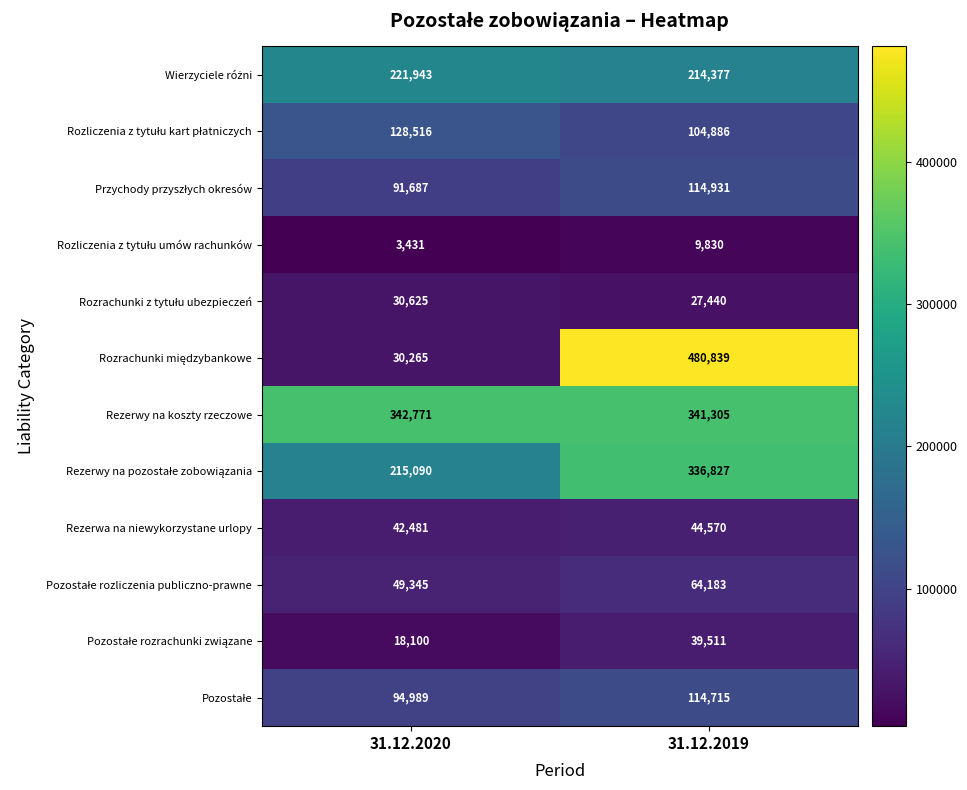

Which category has the lowest value across all series?

31.12.2020